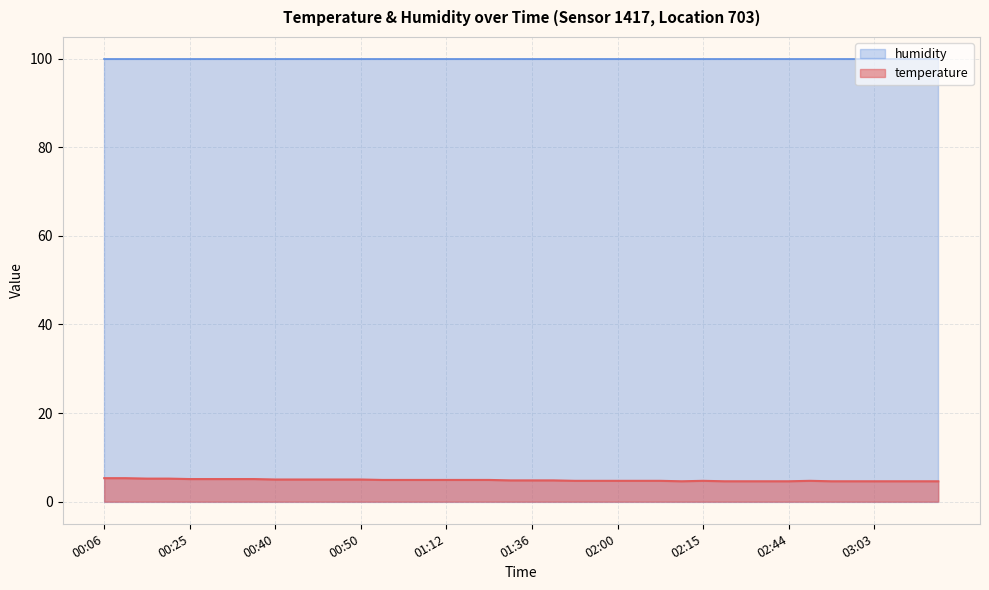

At which label is the value closest to 4?

02:12